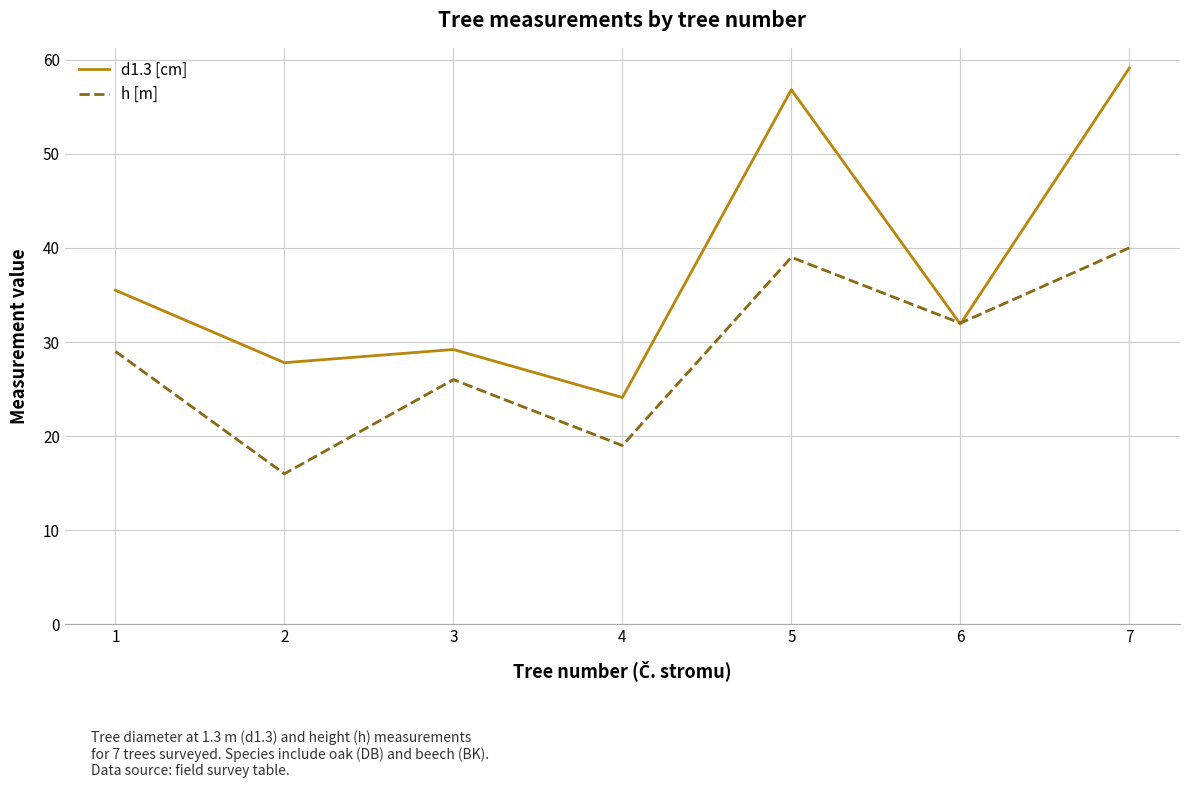

Does the chart display data point markers on the line(s)?

No